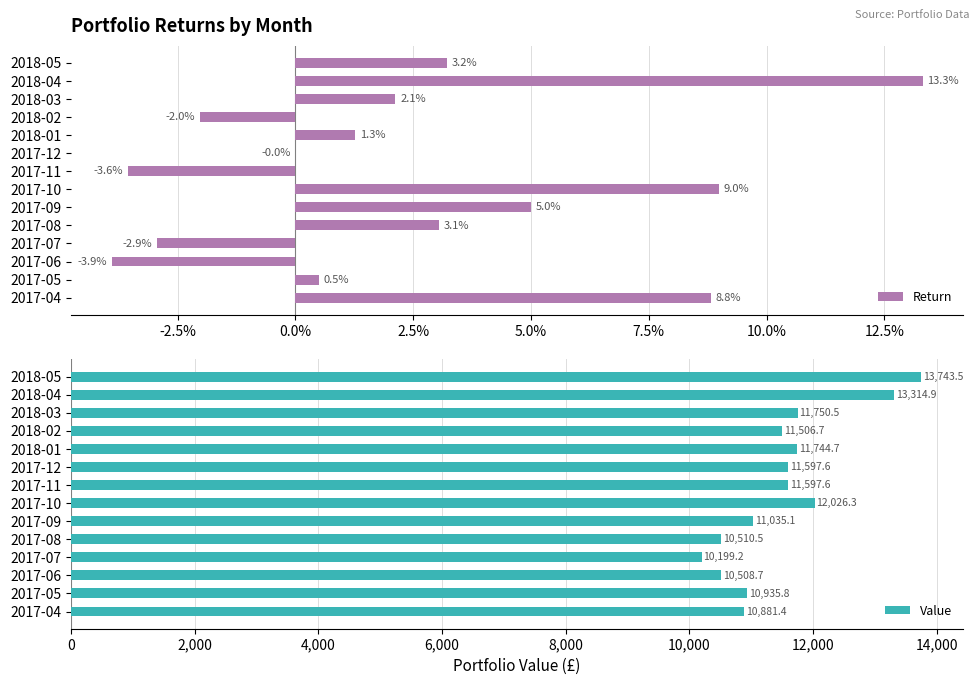

How many groups of bars are there?

14